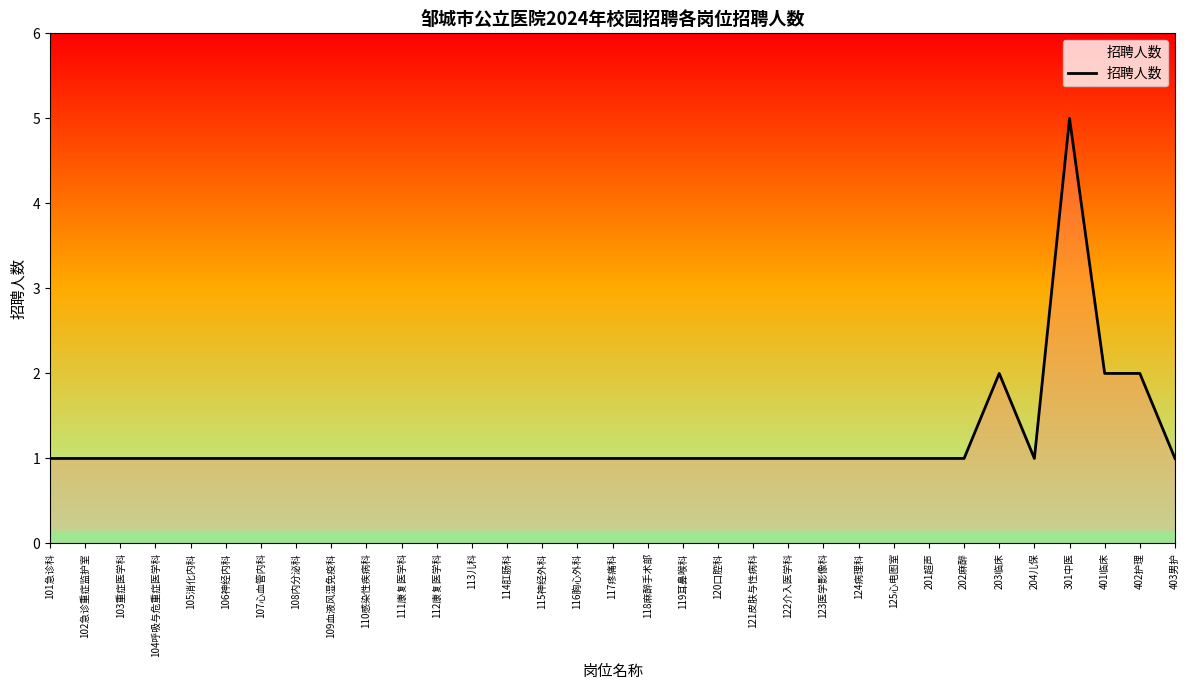

True or false: the data shows 3 at 402护理.

False